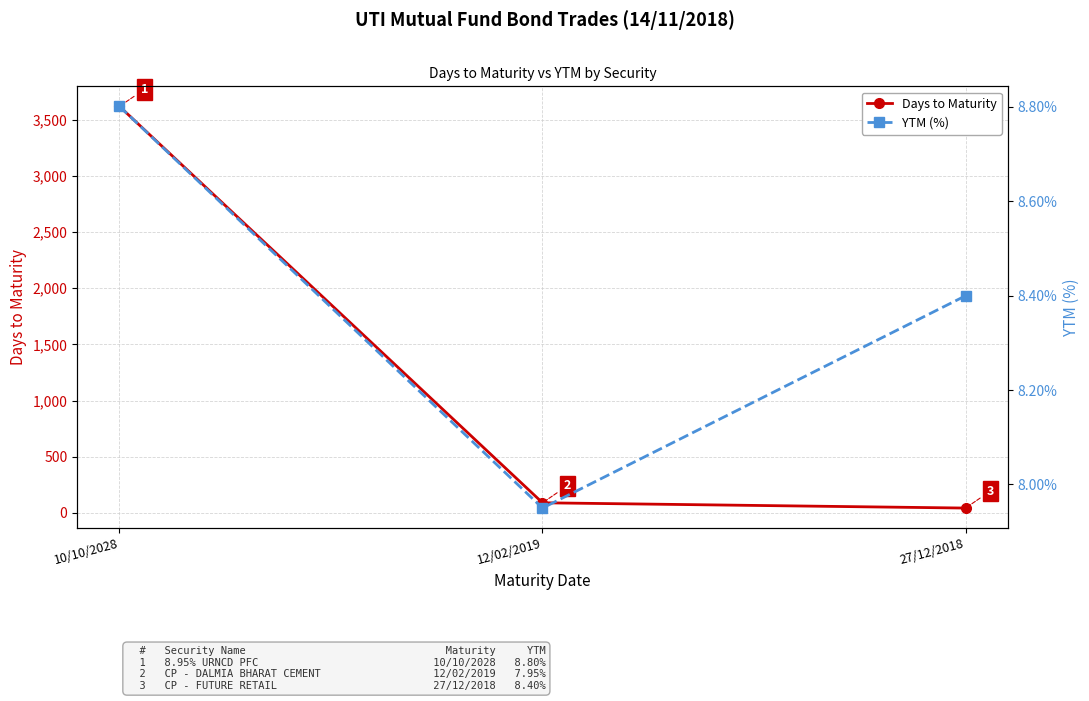

What are all the series names shown in the legend?

Days to Maturity, YTM (%)